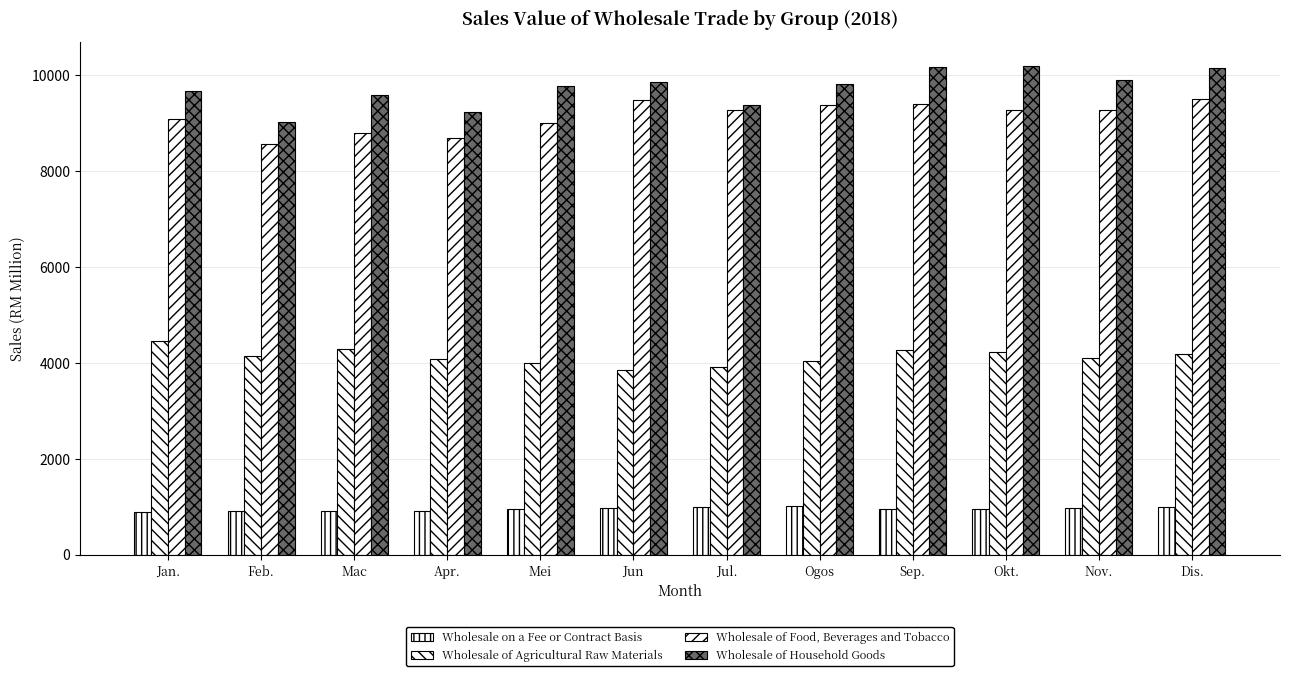

Does the chart contain stacked bars?

No